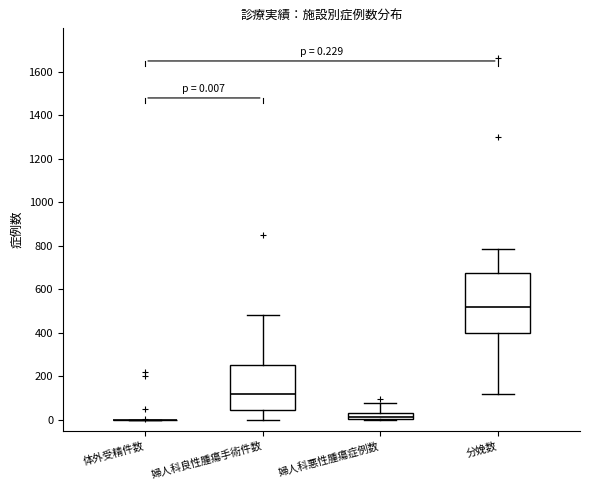

Comparing the boxes themselves (not the whiskers), which one is the tallest?

分娩数